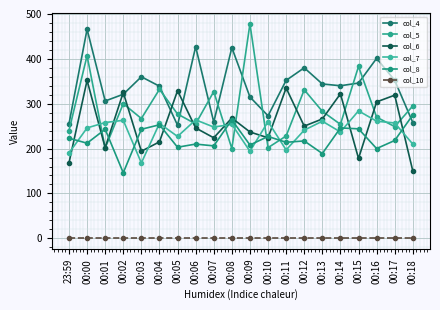

Is the value of col_10 at 00:18 greater than the value of col_8 at 00:05?

No